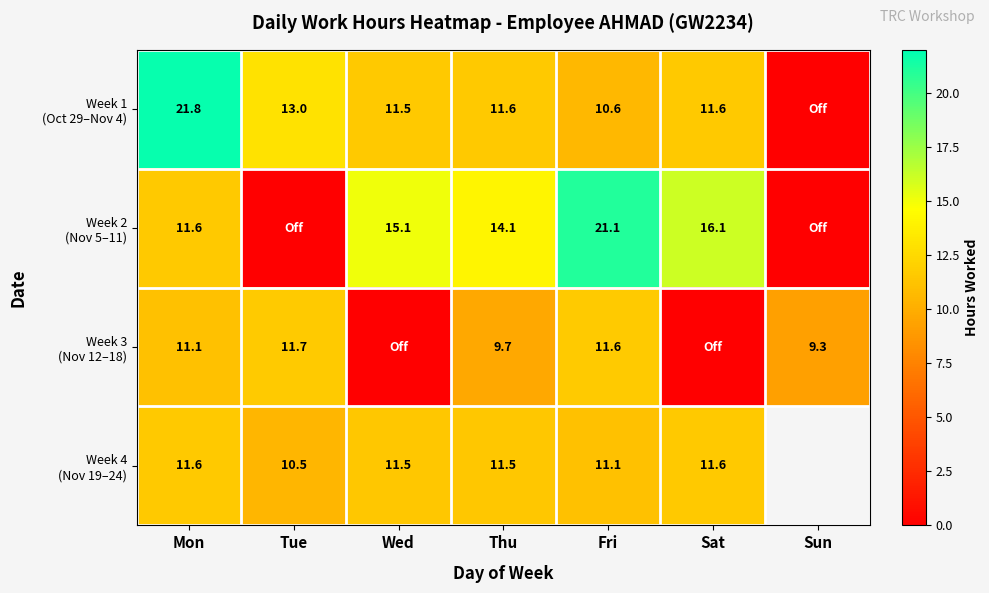

Where does the Week 2 (Nov 5–11) series first go above 14?

Wed